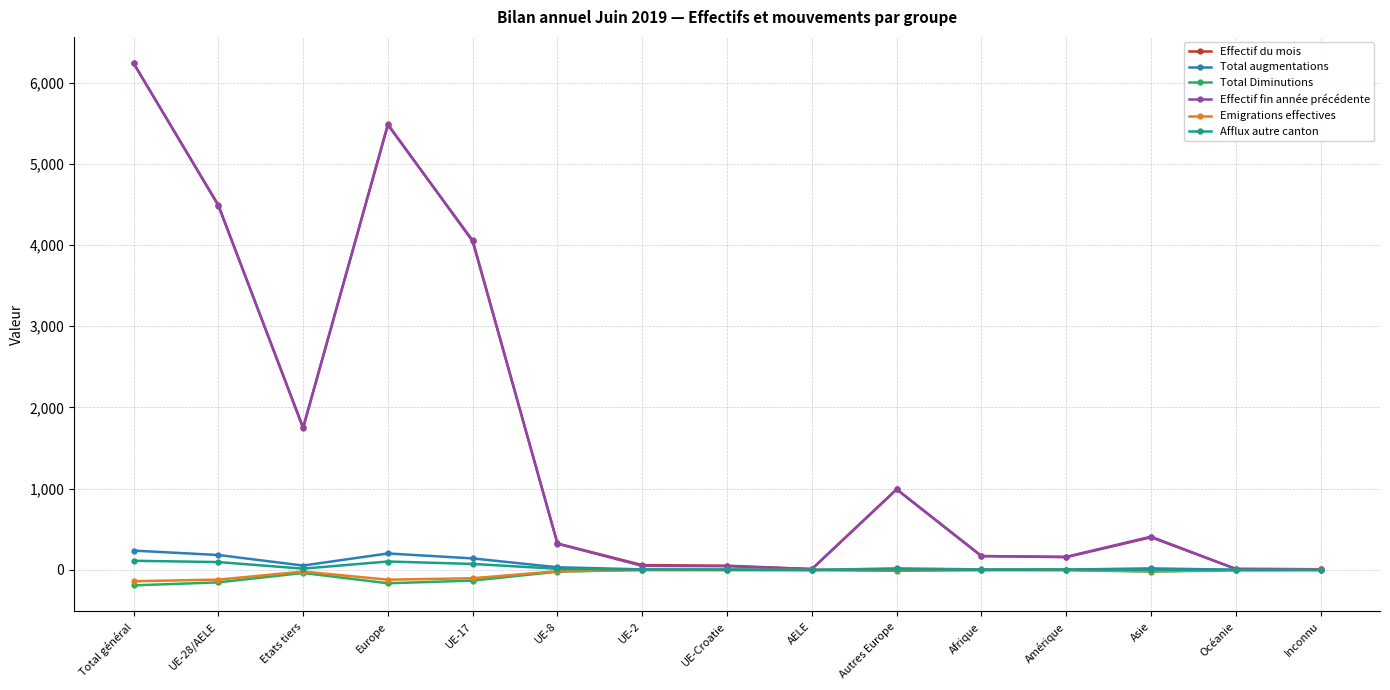

The Emigrations effectives series shows -16 at UE-8. True or false?

True